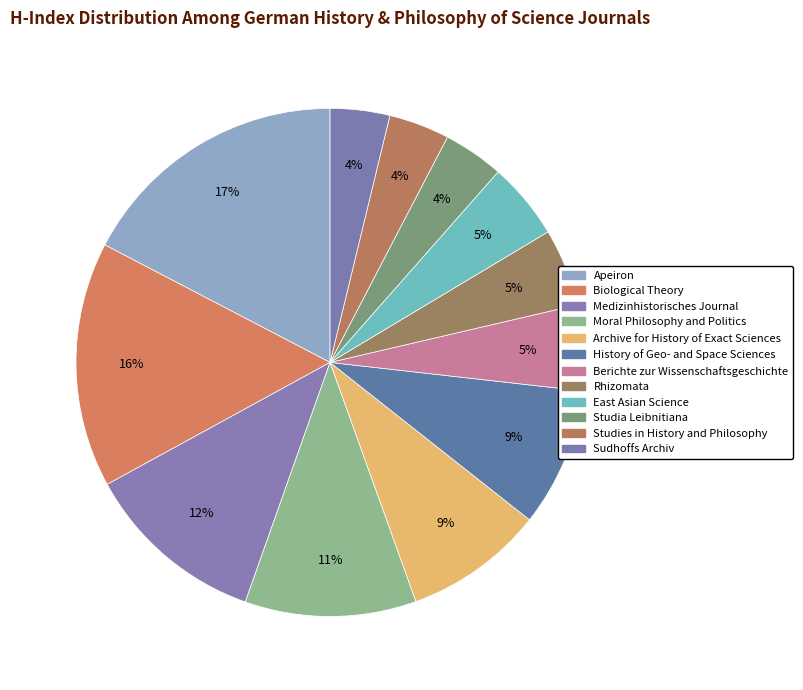

How many slices are in this pie chart?

12